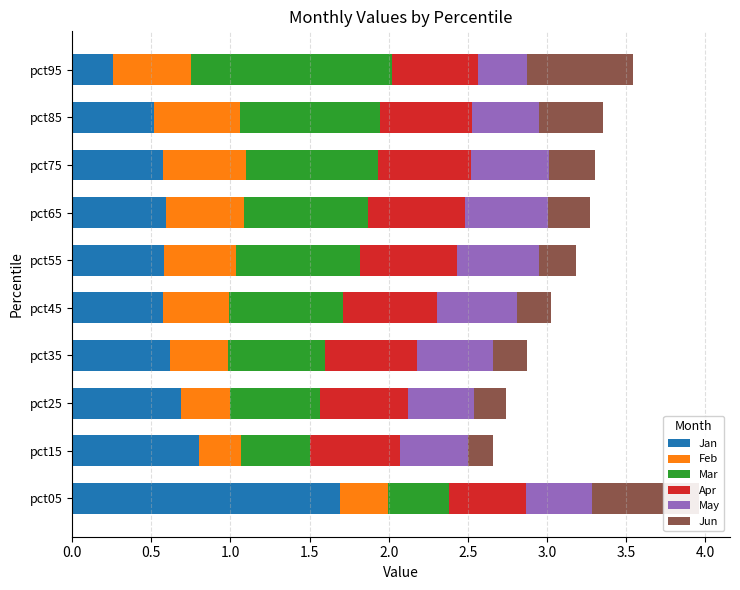

How many groups of bars are there?

10